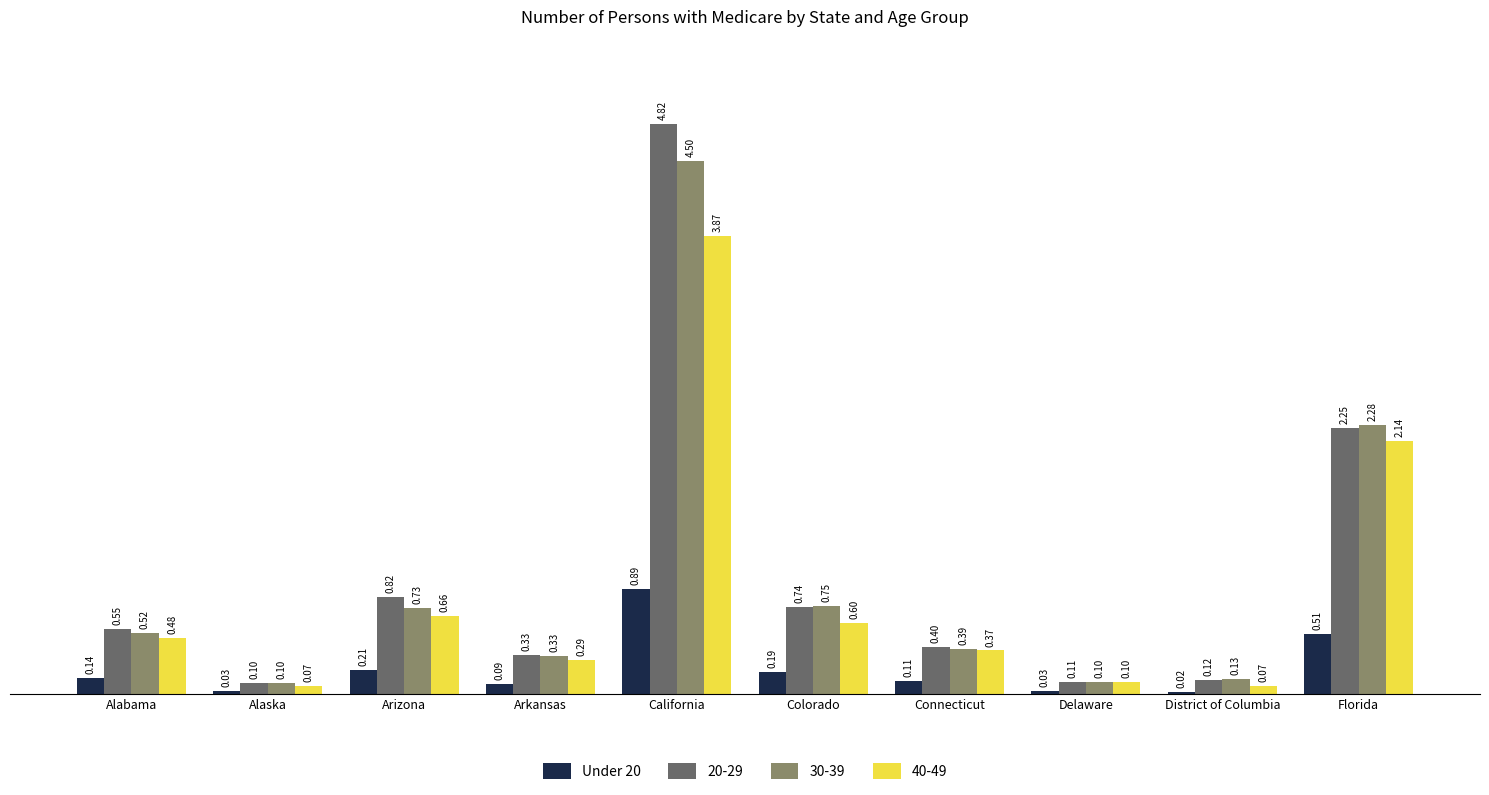

Are the bars grouped side by side (vs. stacked)?

Yes